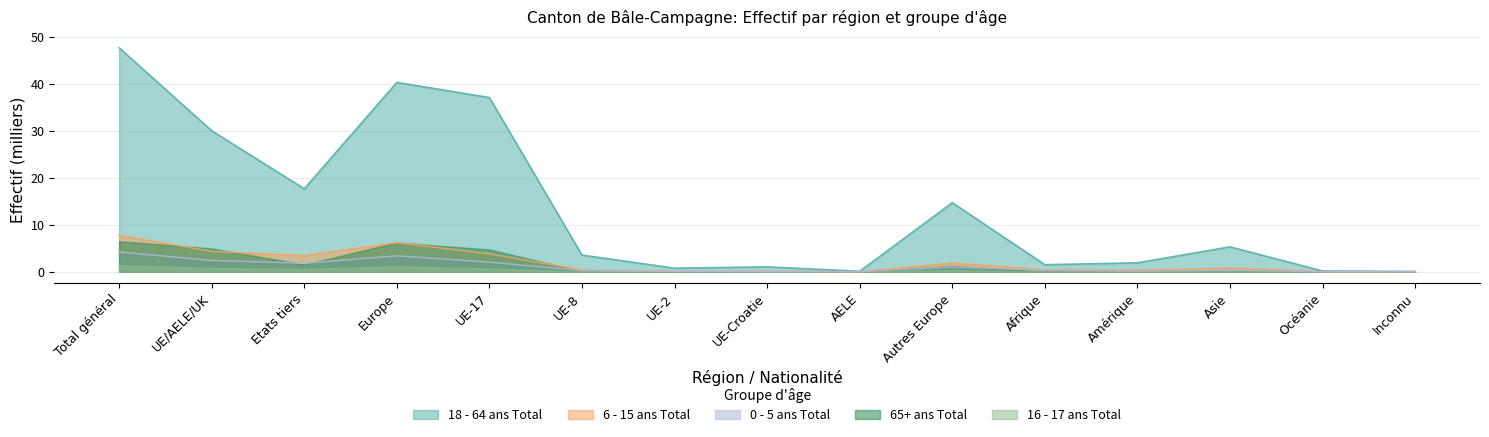

Is it true that 65+ ans Total equals 0.0 at Afrique?

True